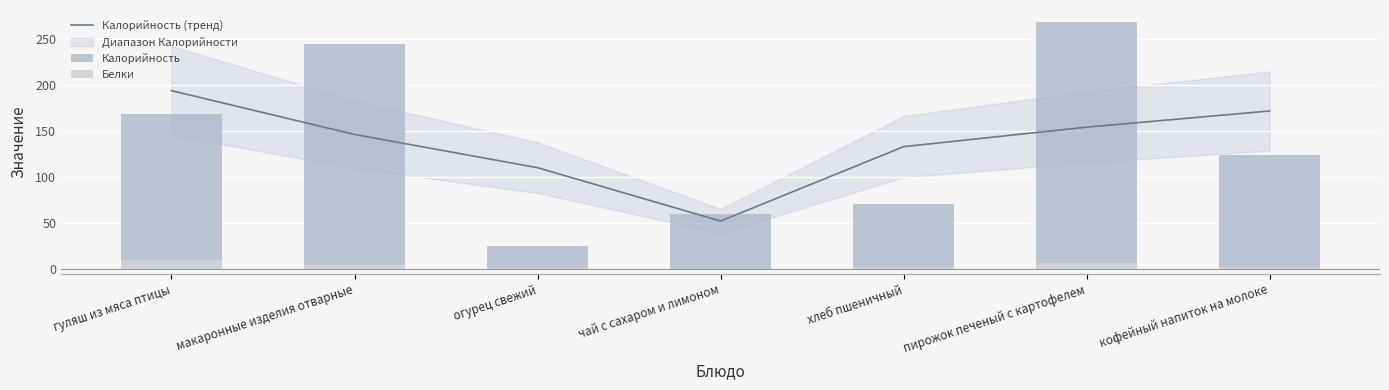

What is the greatest value displayed?

267.6